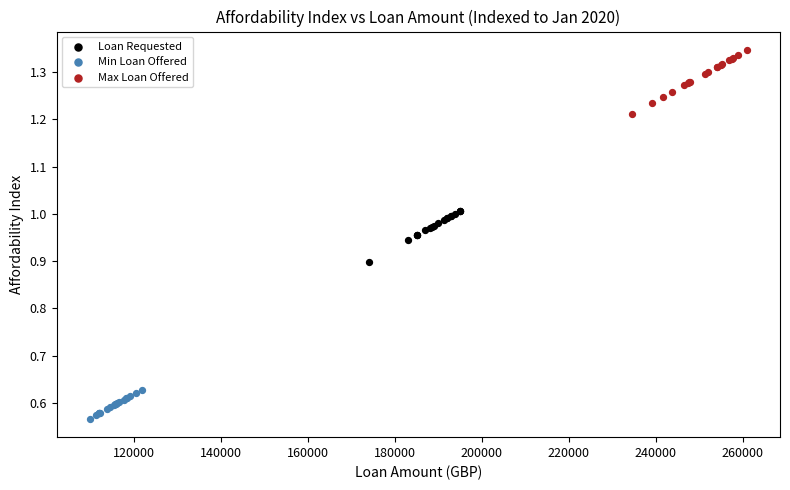

What are all the series names shown in the legend?

Loan Requested, Min Loan Offered, Max Loan Offered